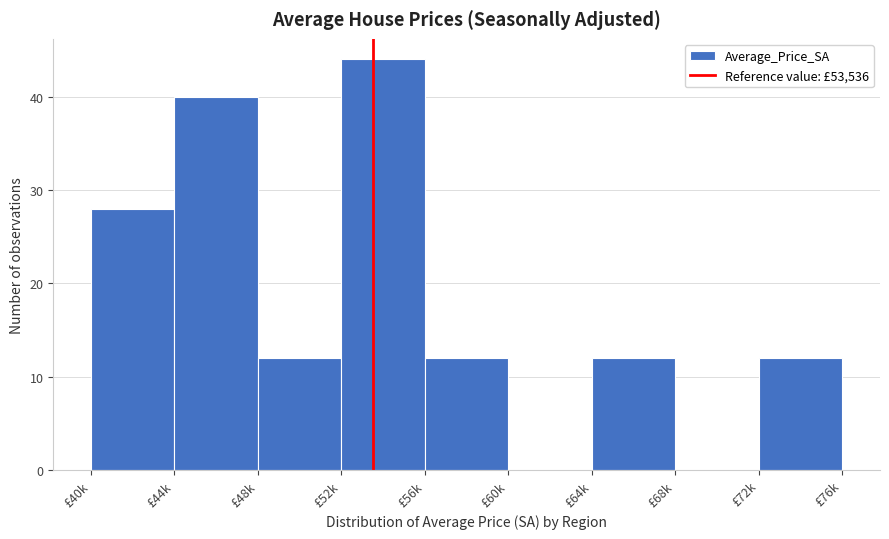

Reading left to right, what are all the values shown in this chart?

£40k=28	£44k=40	£48k=12	£52k=44	£56k=12	£60k=0	£64k=12	£68k=0	£72k=12